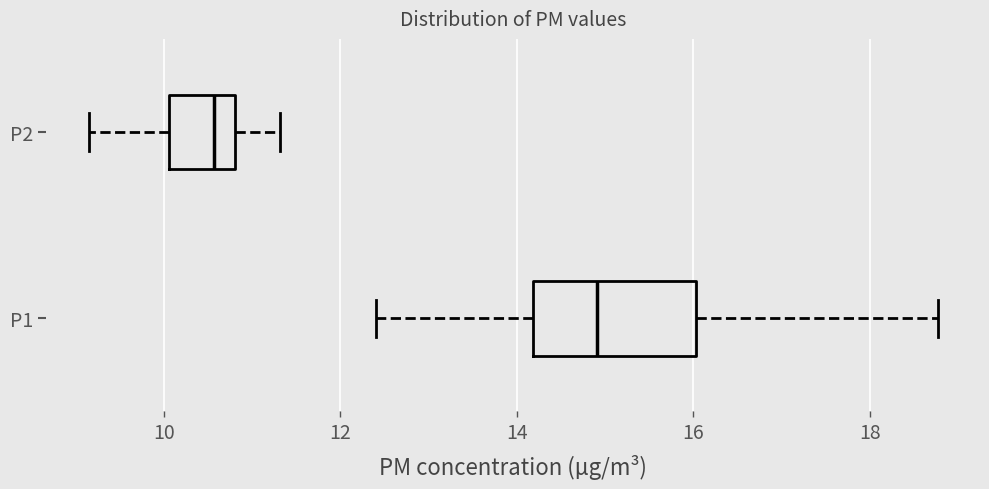

Reading bottom to top, read every box against the x-axis: the position of its median line, the range the box covers, and the ends of its whiskers. The values are not printed on the chart, so give them approximately, as read against the axis.

P1: median 15.0, box 14.2 to 16.0, whiskers 12.4 to 18.8
P2: median 10.6, box 10.0 to 10.8, whiskers 9.2 to 11.4